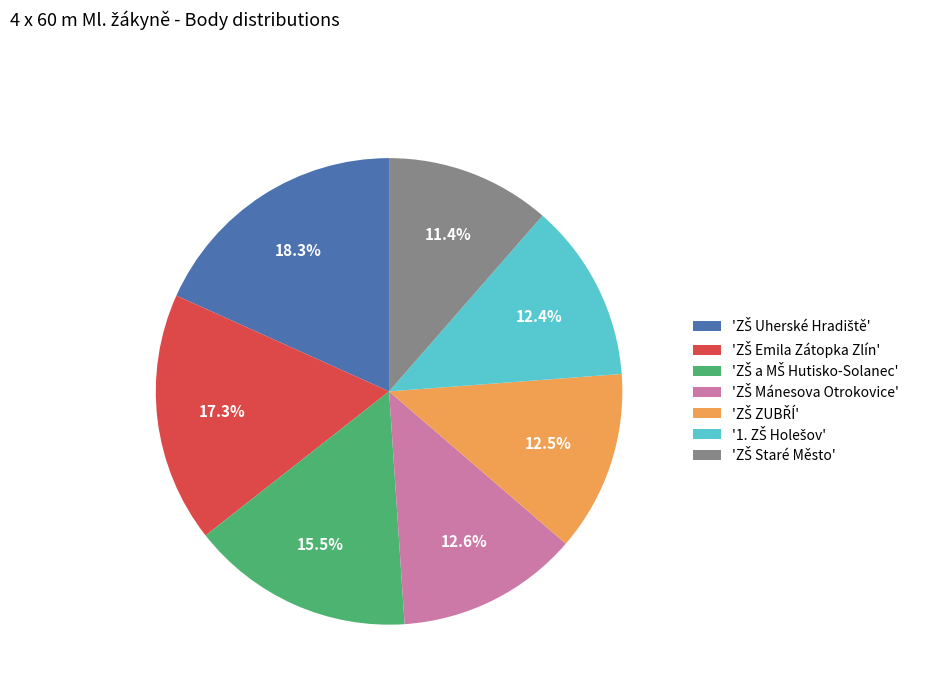

How many segments does this pie chart have?

7